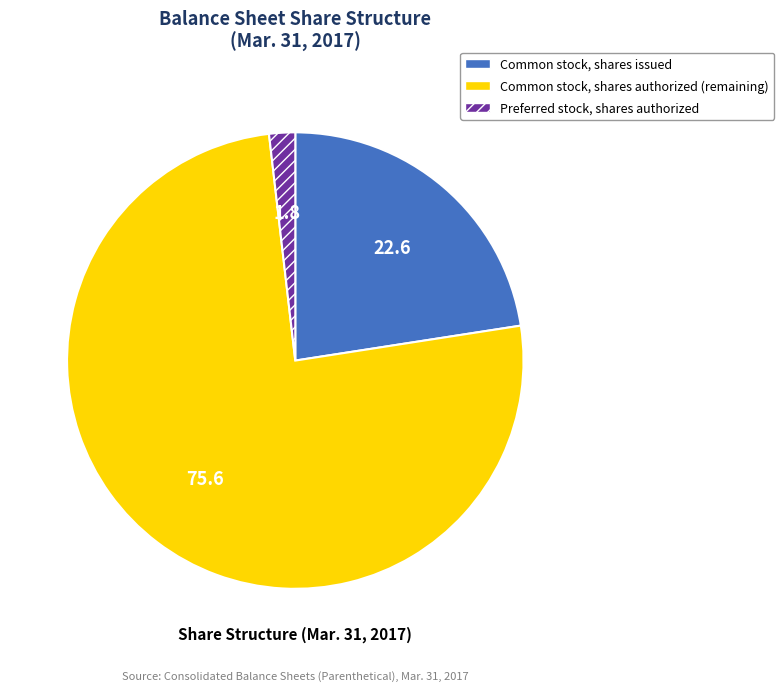

Is there any slice that represents more than half of the pie?

Yes